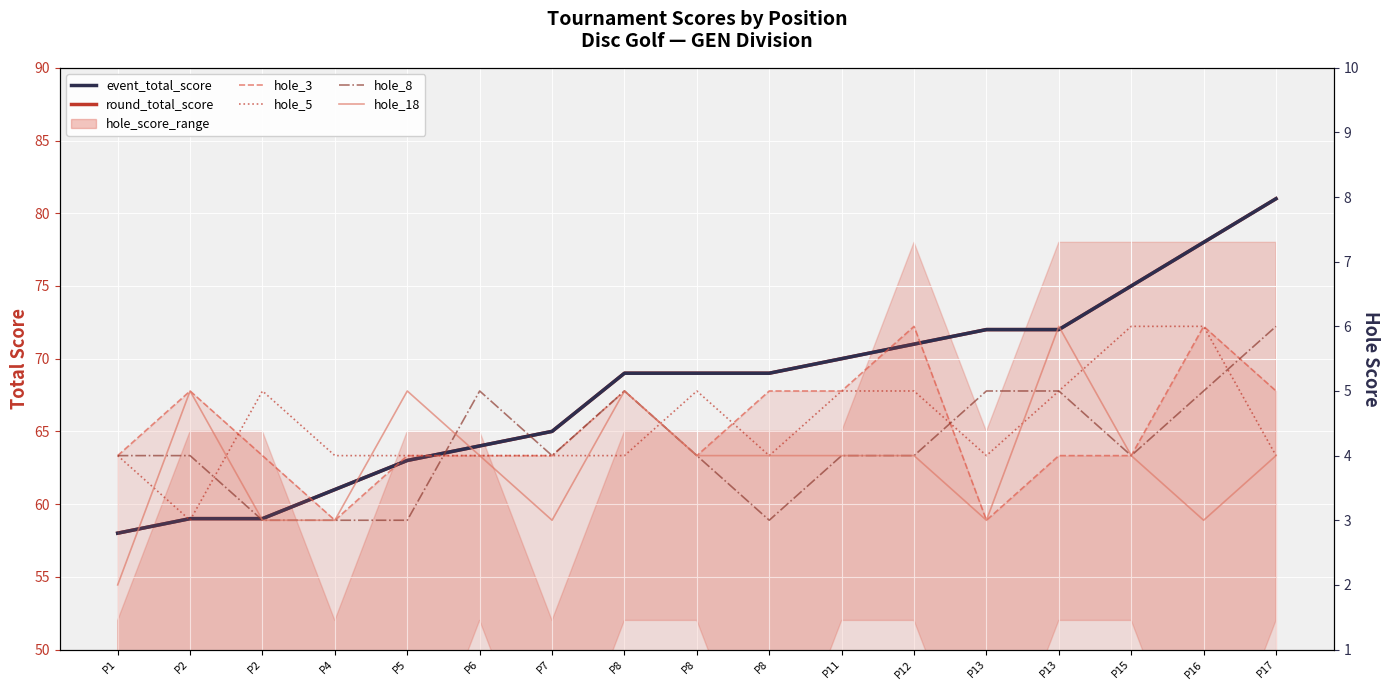

Is it true that event_total_score equals 75 at P15?

True